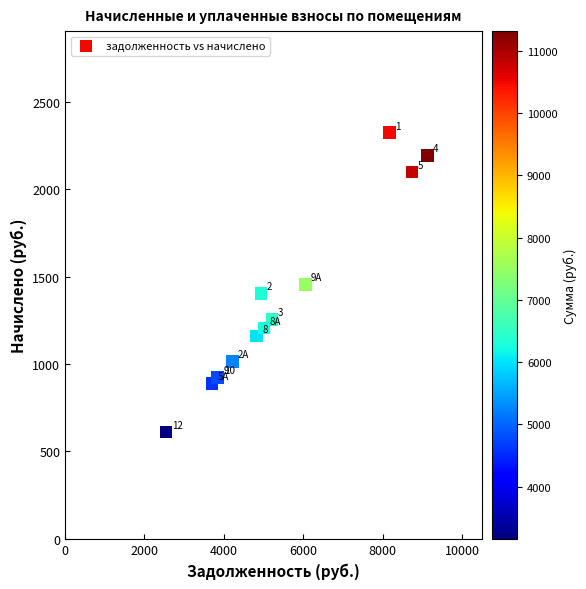

What Y value in the scatter plot is closest to 1467?

1454.8